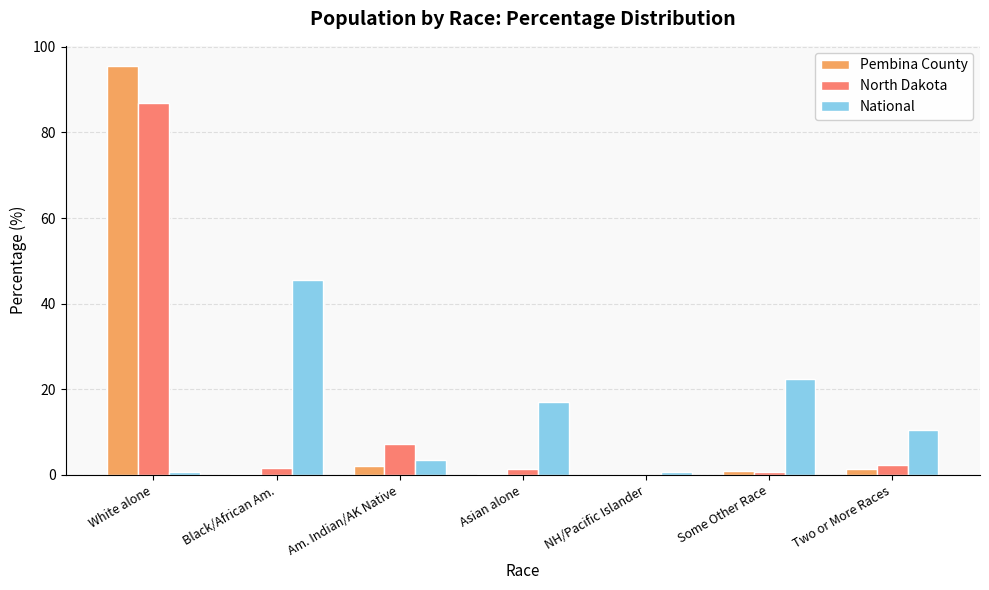

Which series has the widest spread of values?

Pembina County